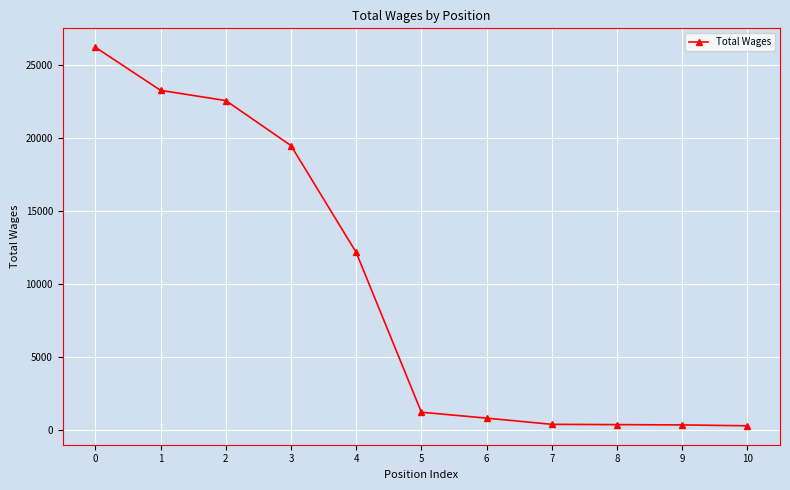

What is the ratio of the value at 7 to the value at 9?

1.1